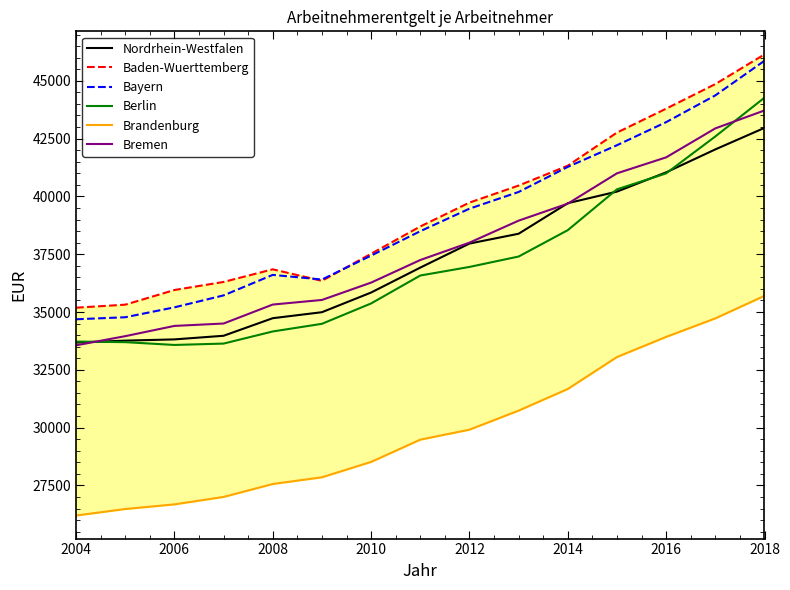

Which category has the highest value in the Berlin series?

2018